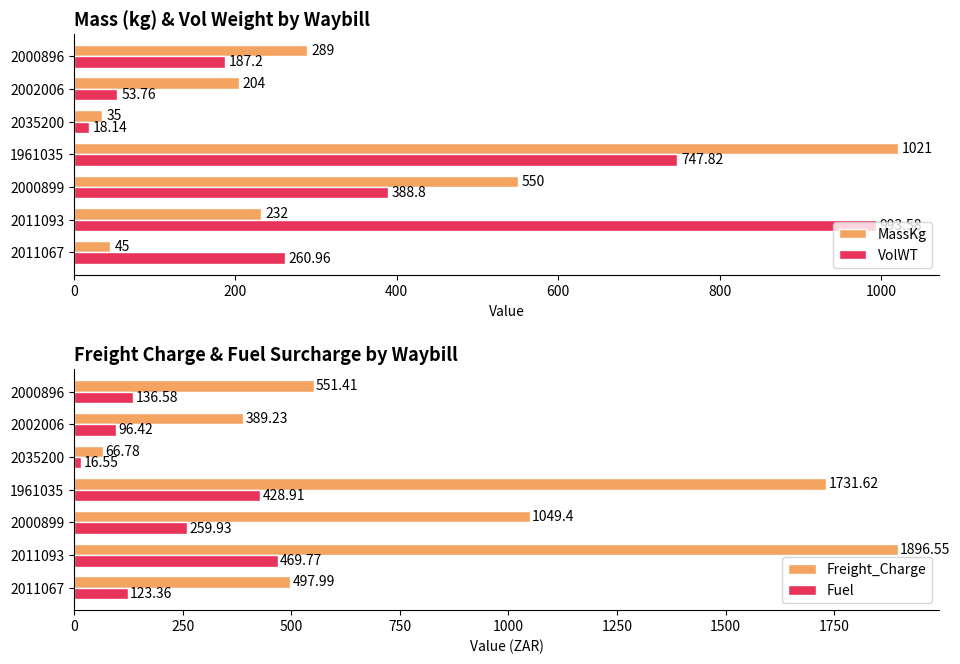

What is the average value of the Fuel series?

218.8